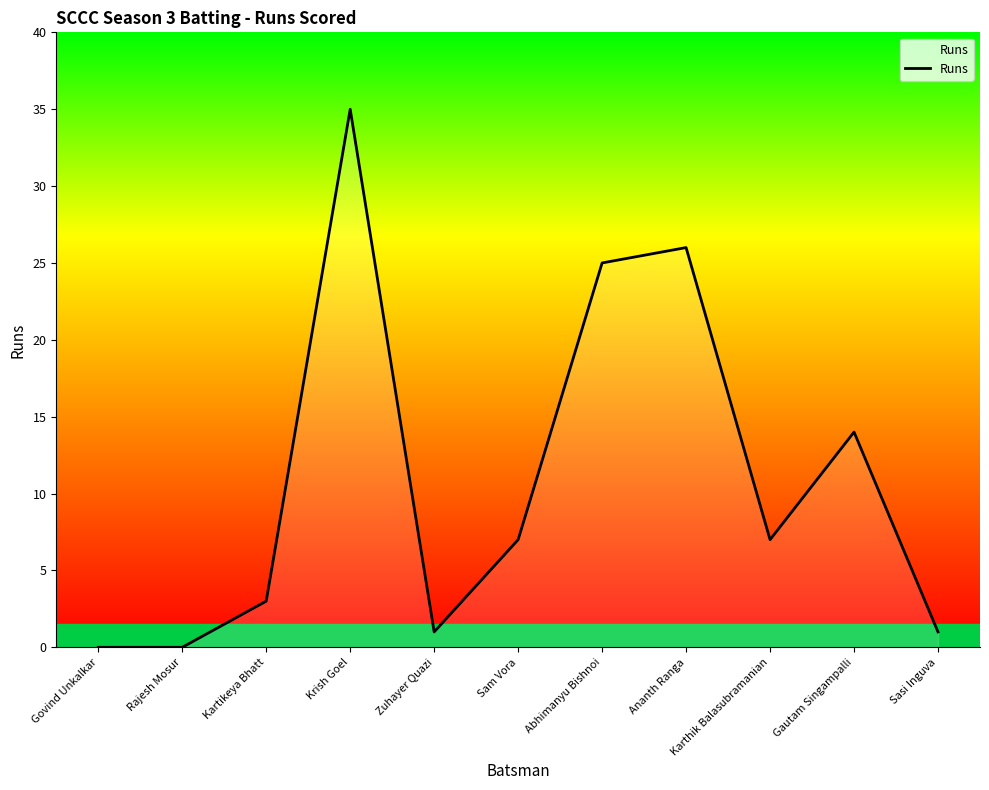

Is it true that the value at Sam Vora is 7?

True